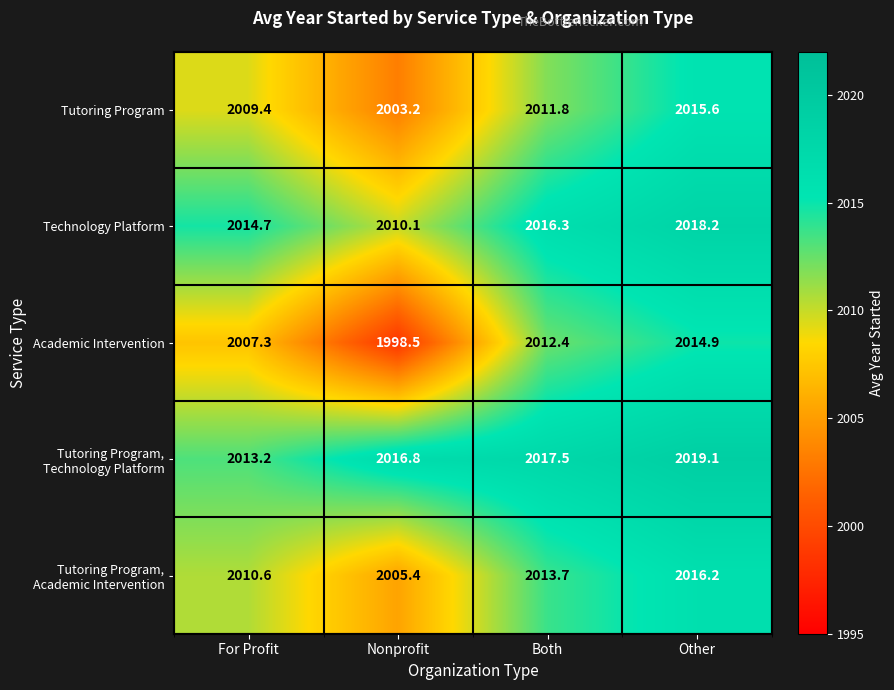

Which series has the largest range (max minus min)?

Academic Intervention